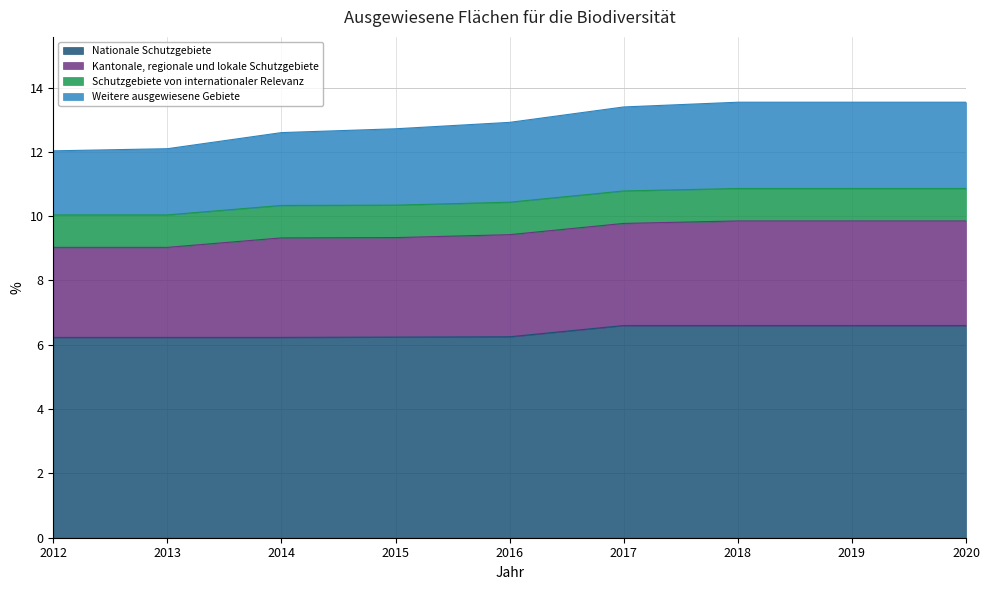

The value of Weitere ausgewiesene Gebiete at 2017 is 18.8. True or false?

False